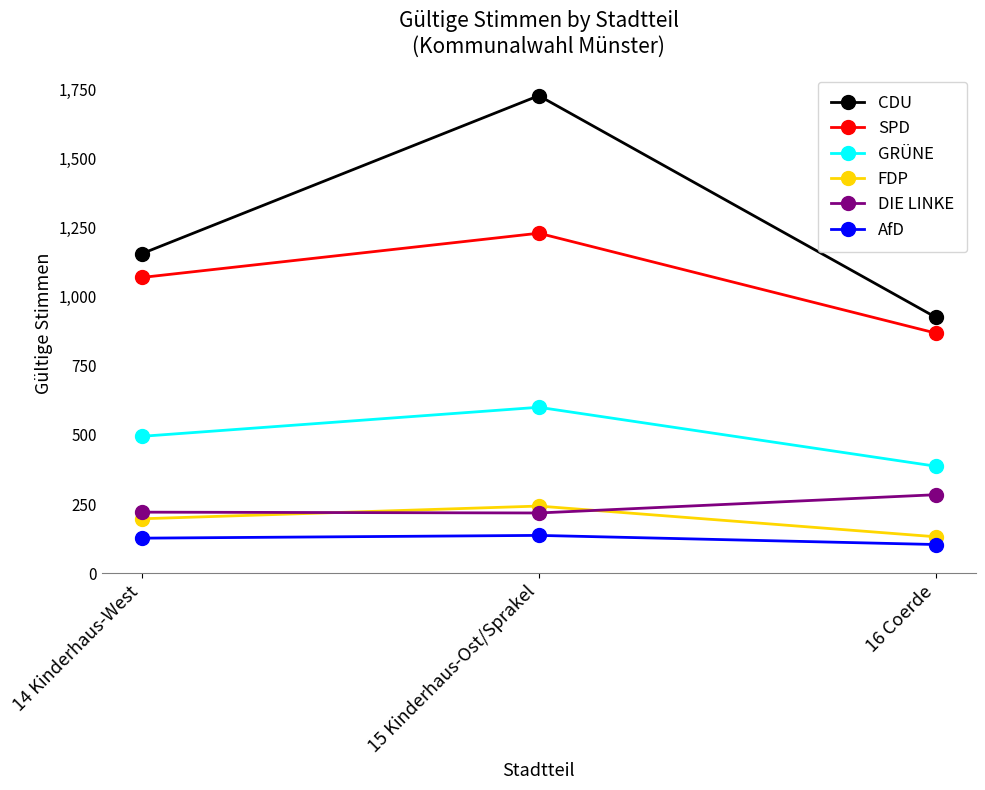

Rank the series by their maximum value, from highest to lowest.

CDU, SPD, GRÜNE, DIE LINKE, FDP, AfD